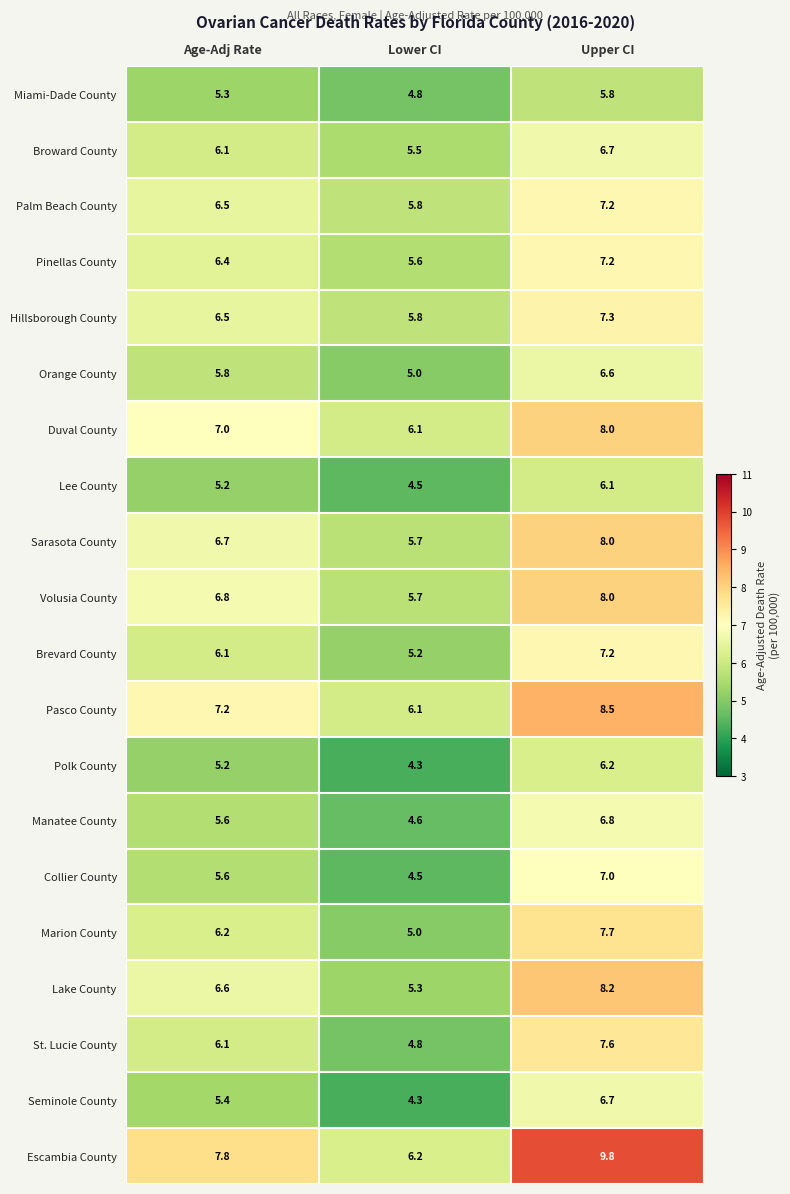

What value does the Hillsborough County series have at Age-Adj Rate?

6.5